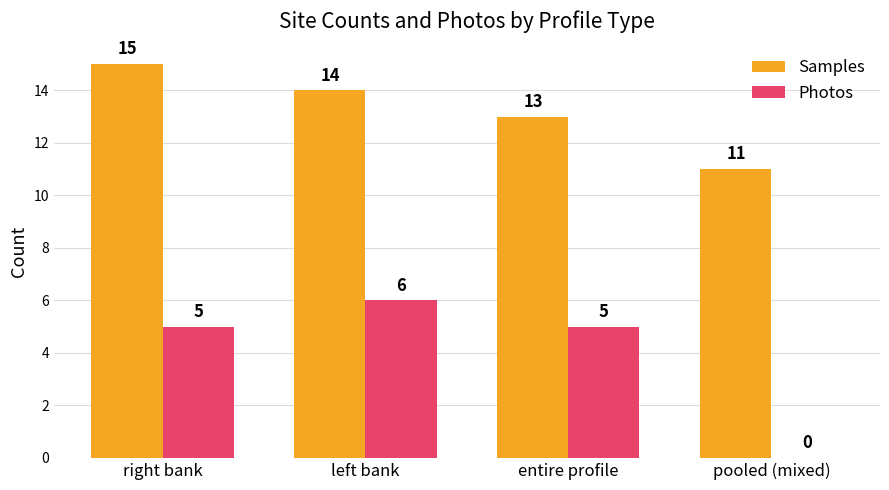

What are all the series names shown in the legend?

Samples, Photos